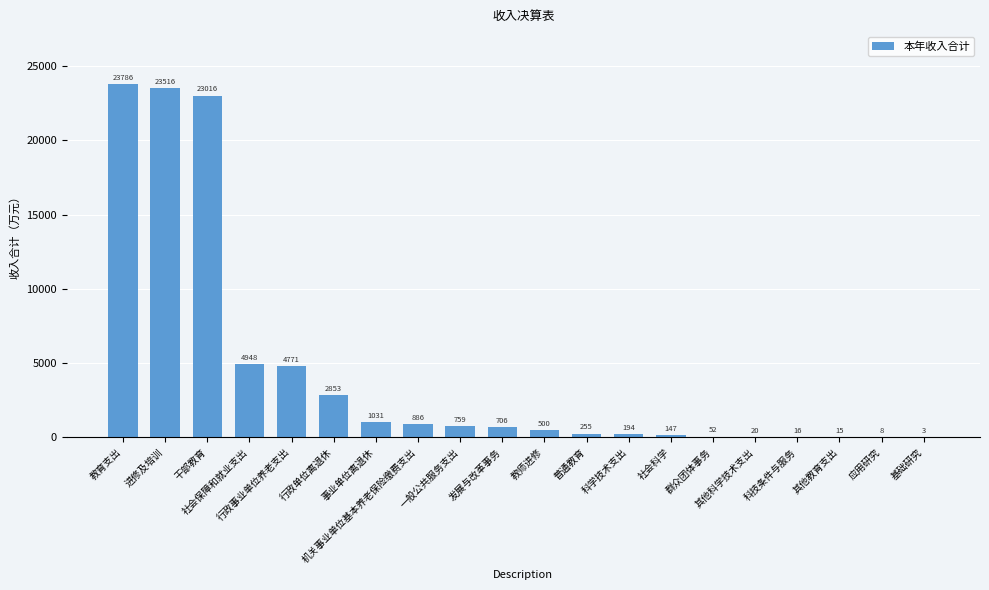

What is the greatest value displayed?

23786.3